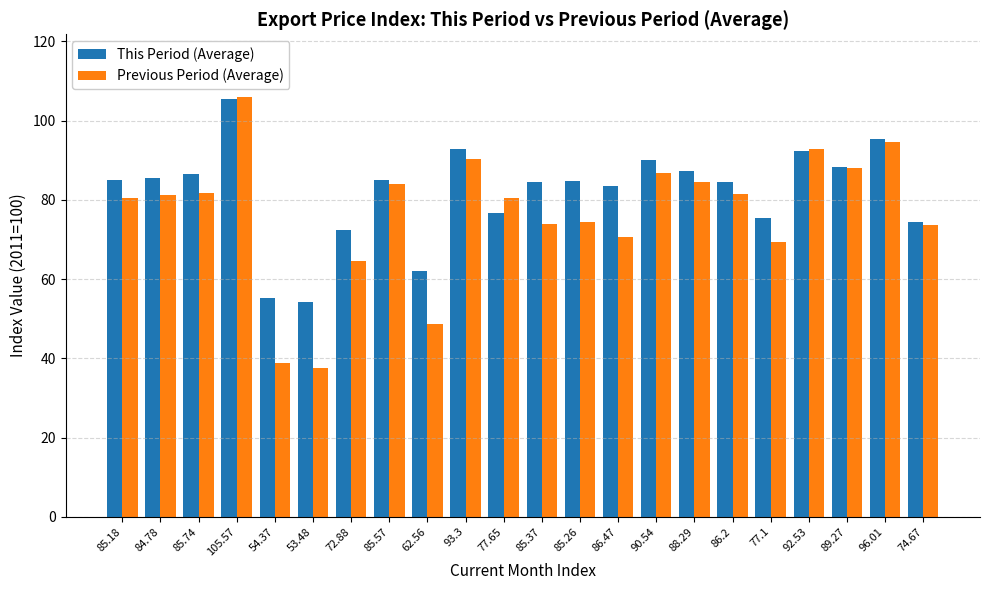

How many groups of bars are there?

22